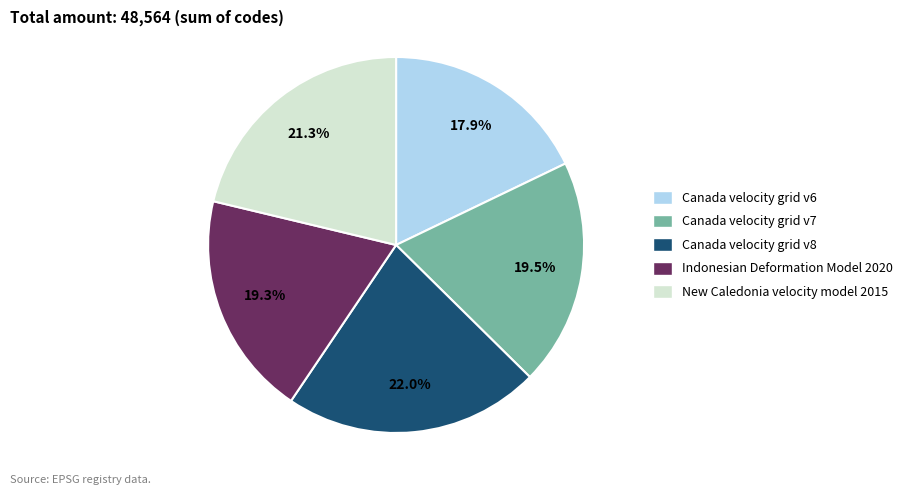

Between Indonesian Deformation Model 2020 and Canada velocity grid v6, which is larger?

Indonesian Deformation Model 2020